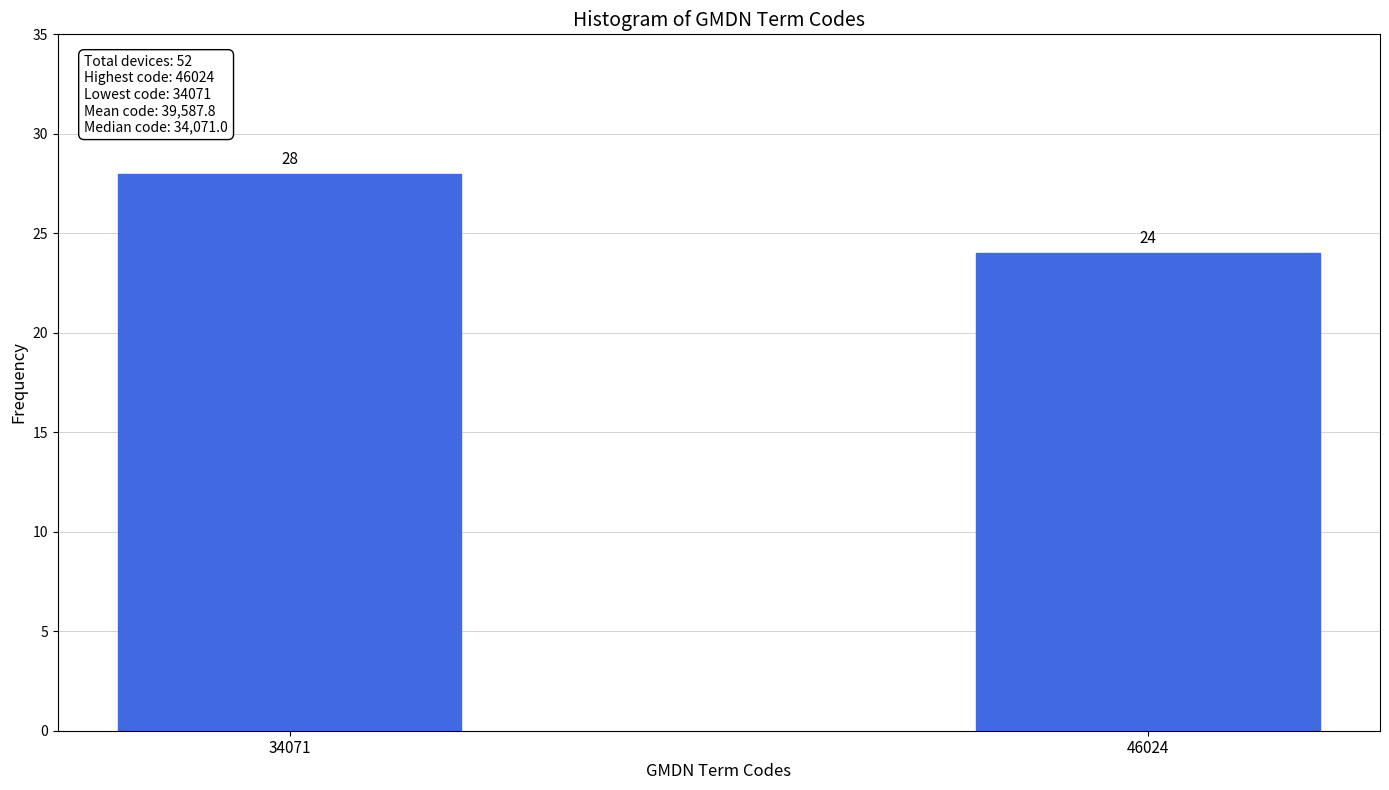

Reading right to left, what are all the values shown in this chart?

46024=24	34071=28